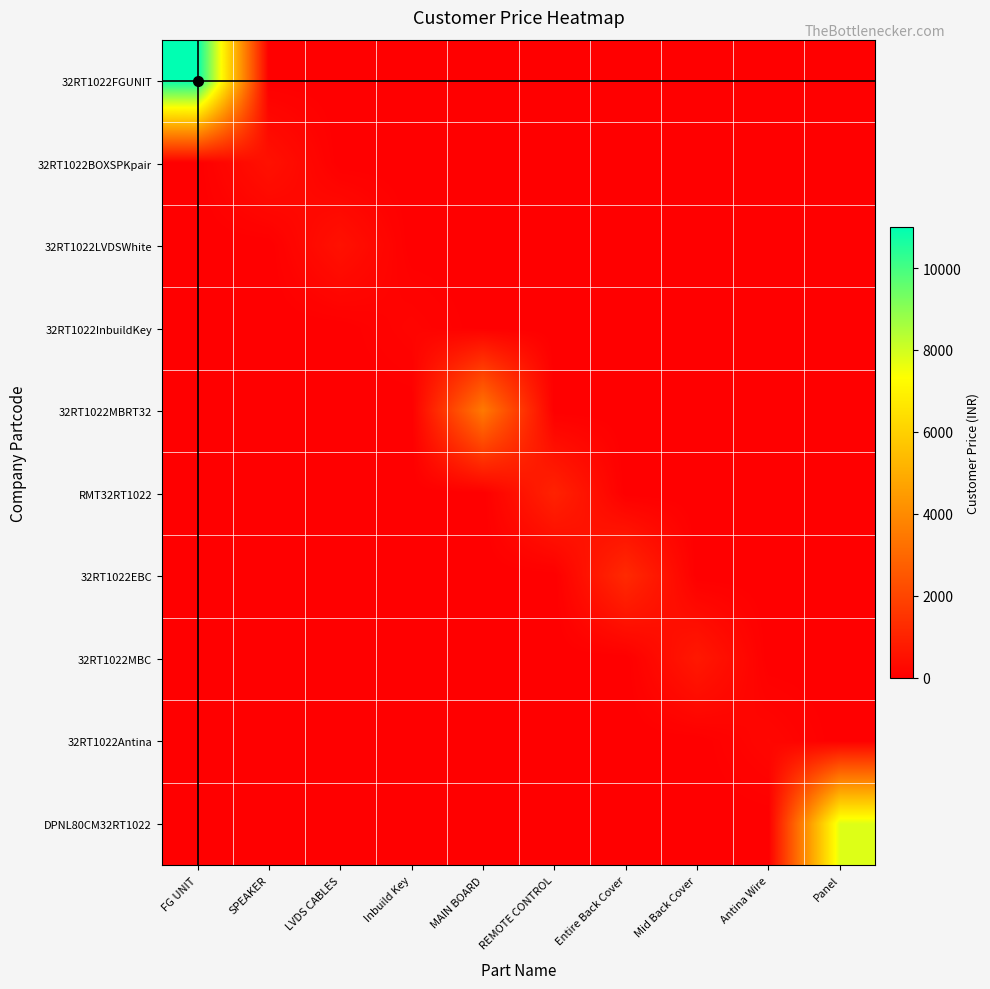

Rank the series by their maximum value, from lowest to highest.

32RT1022InbuildKey, 32RT1022Antina, 32RT1022BOXSPKpair, 32RT1022LVDSWhite, 32RT1022MBC, RMT32RT1022, 32RT1022EBC, 32RT1022MBRT32, DPNL80CM32RT1022, 32RT1022FGUNIT